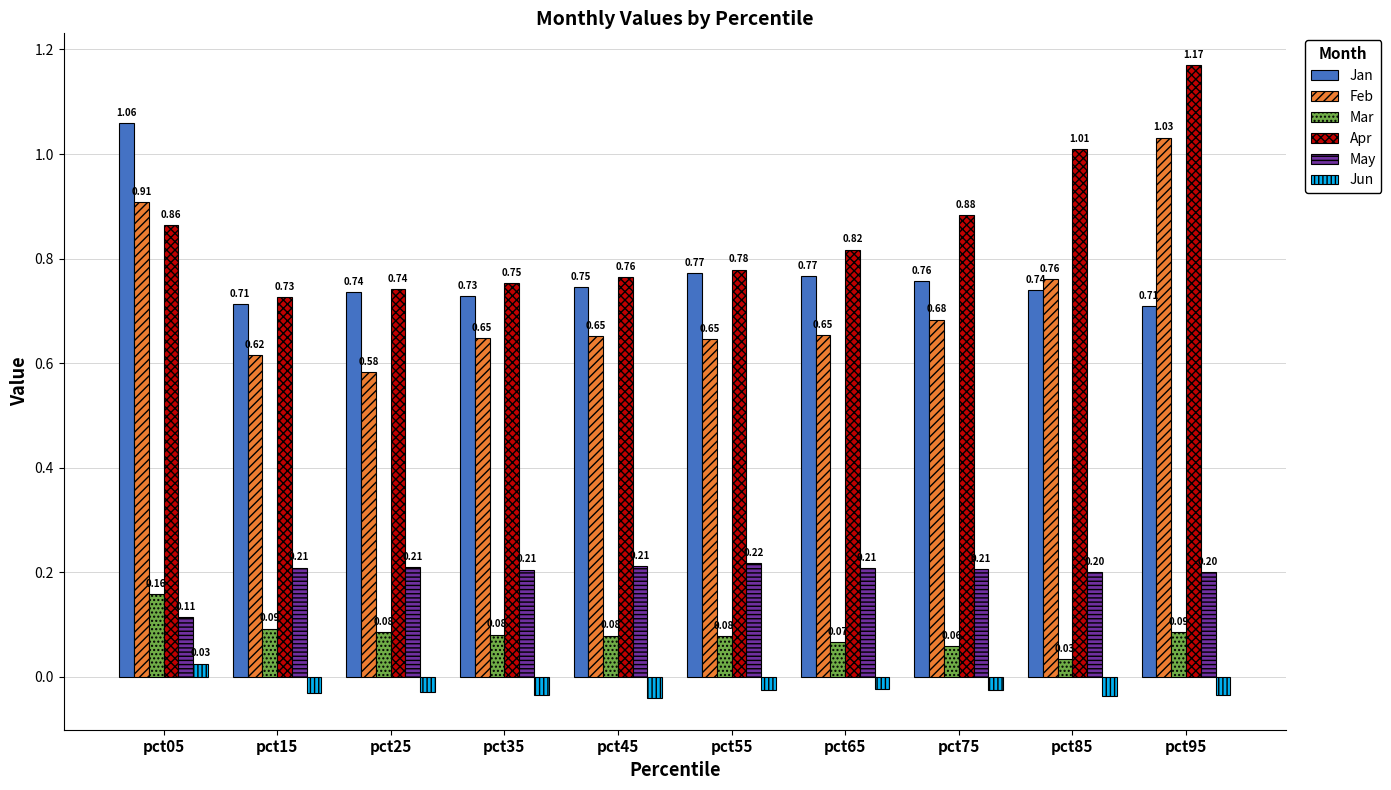

Which series has the widest spread of values?

Feb